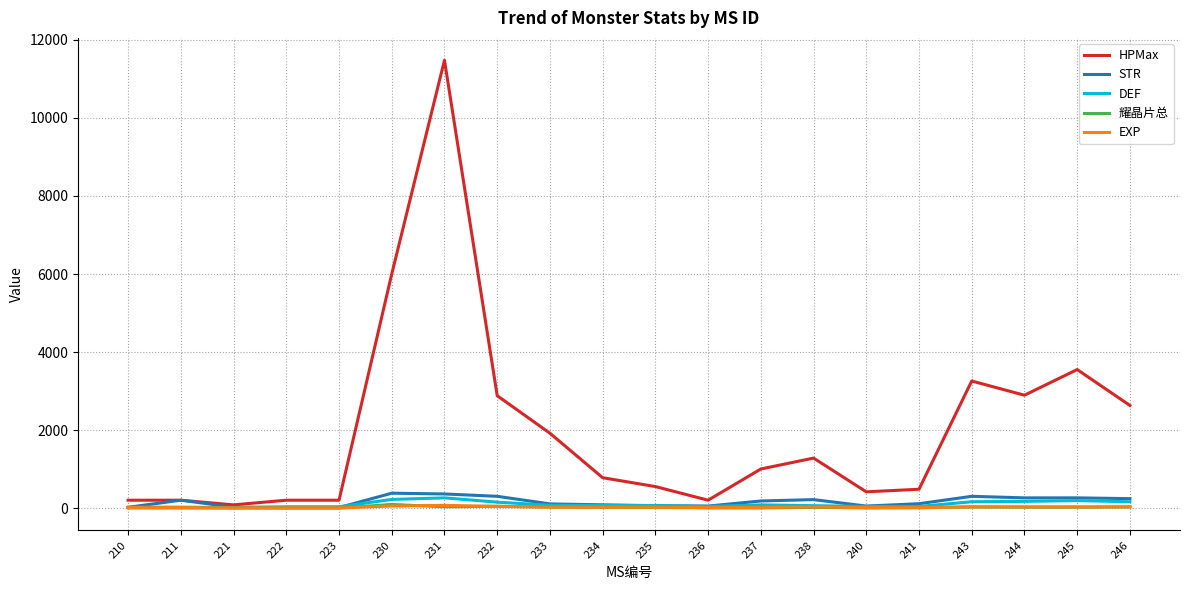

What is the maximum value for DEF?

260